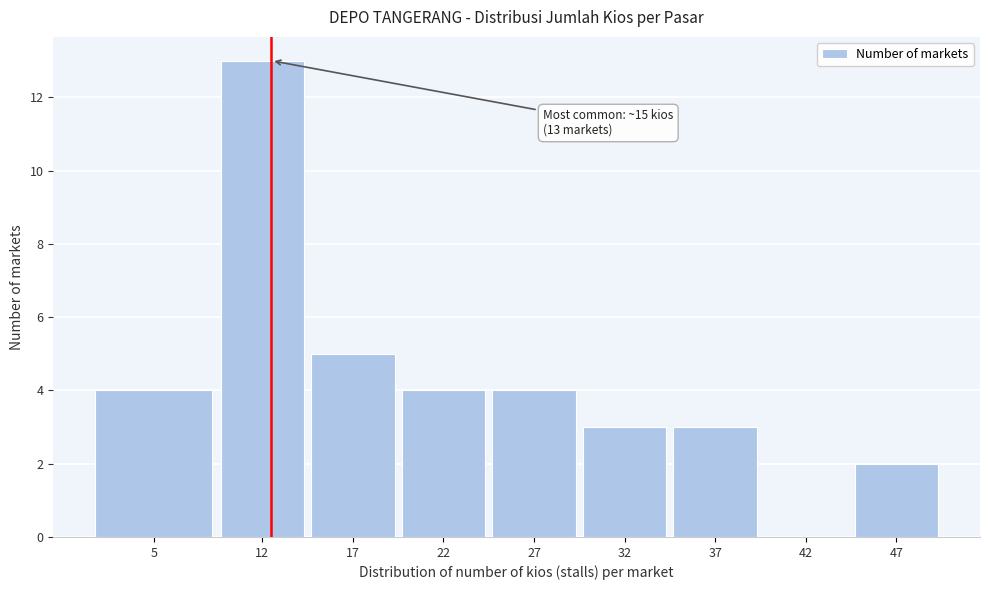

Reading left to right, transcribe all the data shown in this chart.

5=4	12=13	17=5	22=4	27=4	32=3	37=3	42=0	47=2